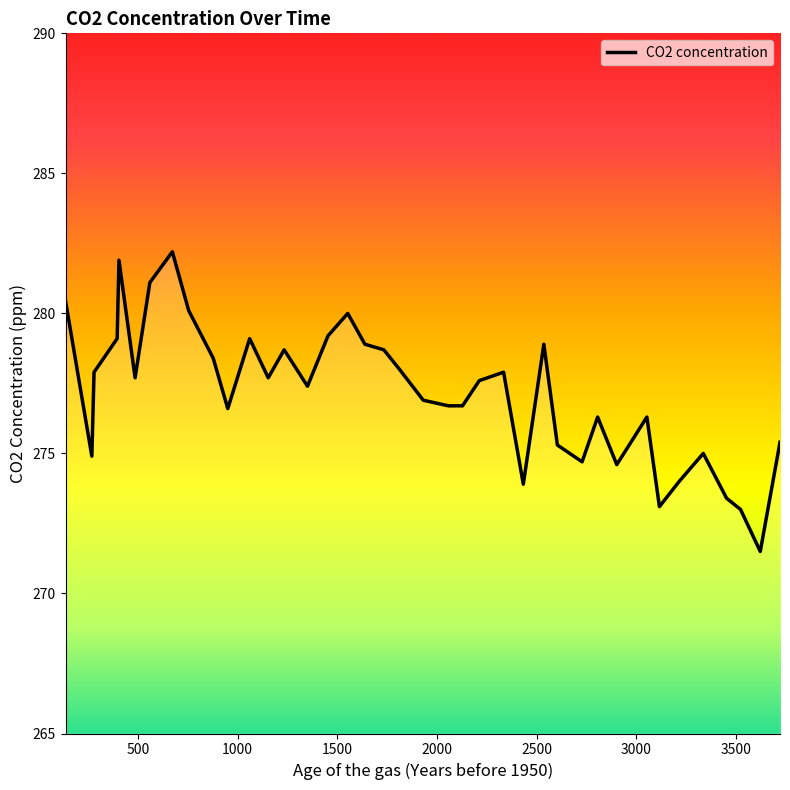

True or false: there are more than 1 points higher than both neighbors.

True